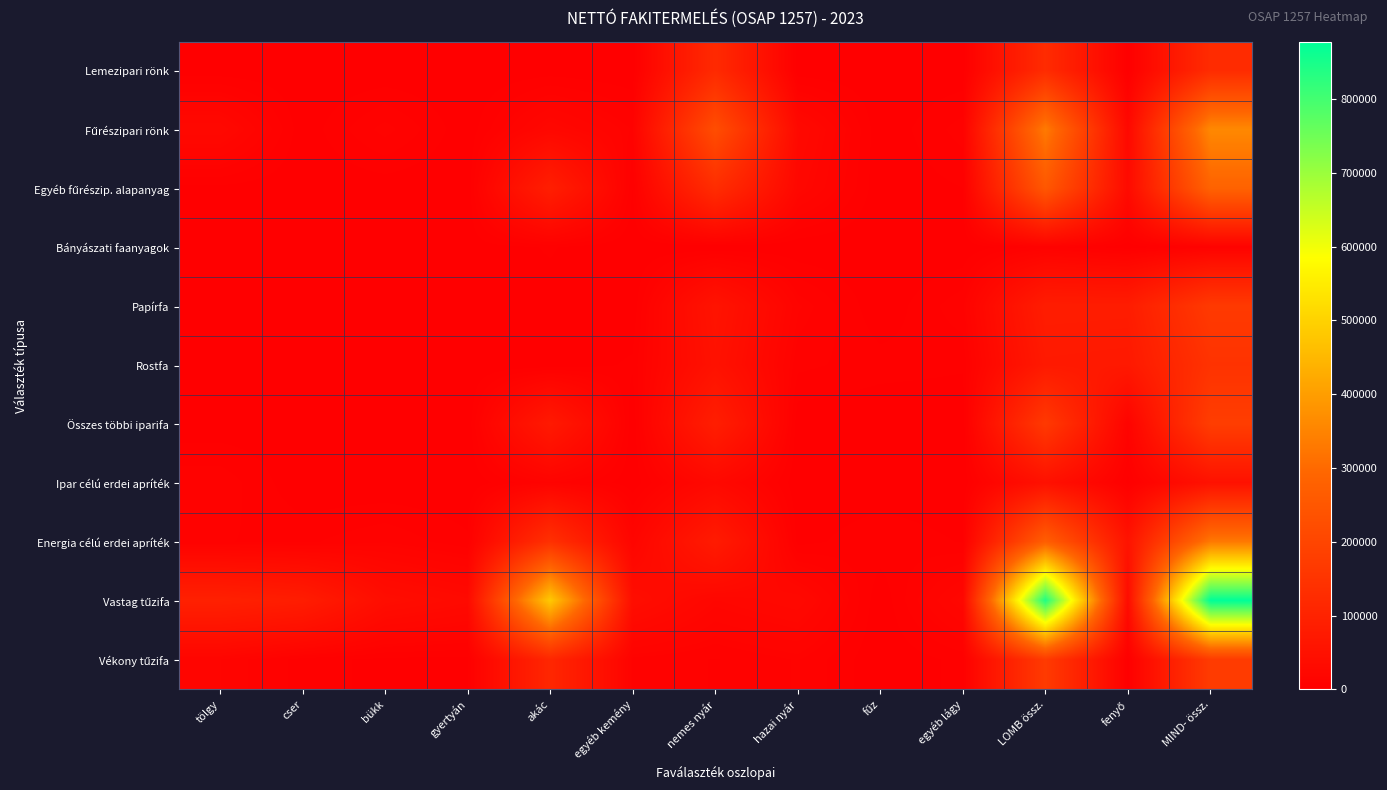

How many distinct data groups are displayed?

11